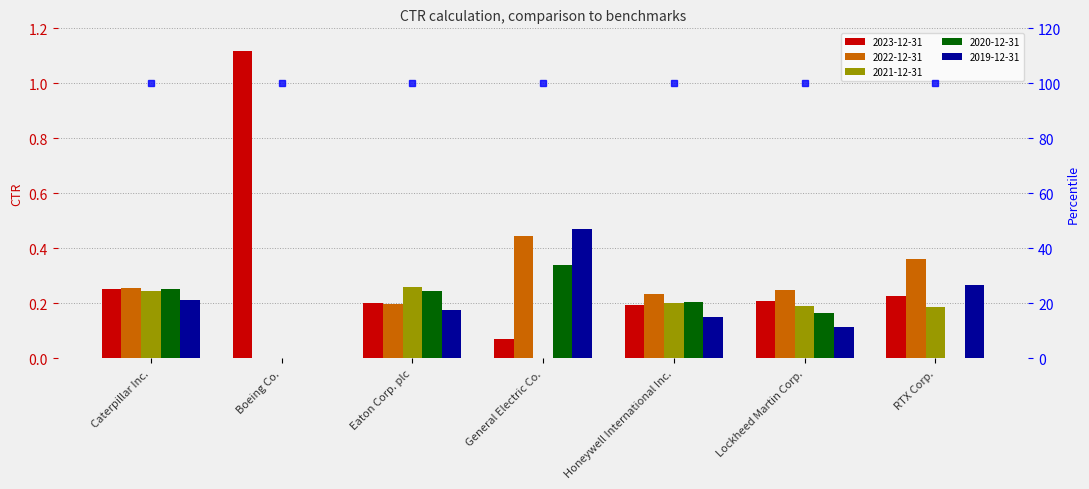

Reading right to left, transcribe all the data shown in this chart.

2023-12-31: 0.2	0.2	0.2	0.1	0.2	1.1	0.3
2022-12-31: 0.4	0.2	0.2	0.4	0.2	0.0	0.3
2021-12-31: 0.2	0.2	0.2	0.0	0.3	0.0	0.2
2020-12-31: 0.0	0.2	0.2	0.3	0.2	0.0	0.3
2019-12-31: 0.3	0.1	0.2	0.5	0.2	0.0	0.2